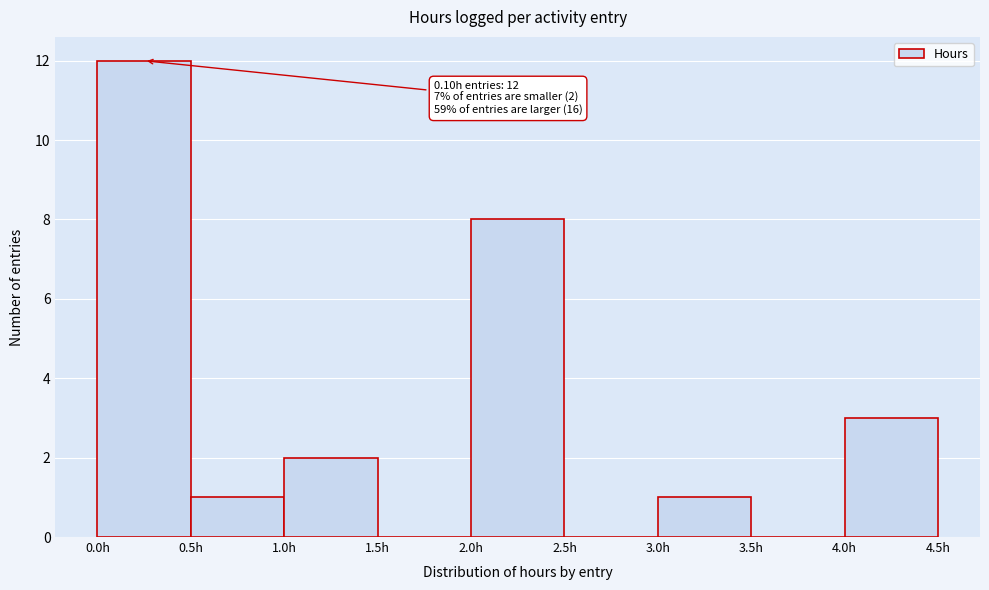

Over which range of the x-axis is the bar tallest?

0.0 to 0.5